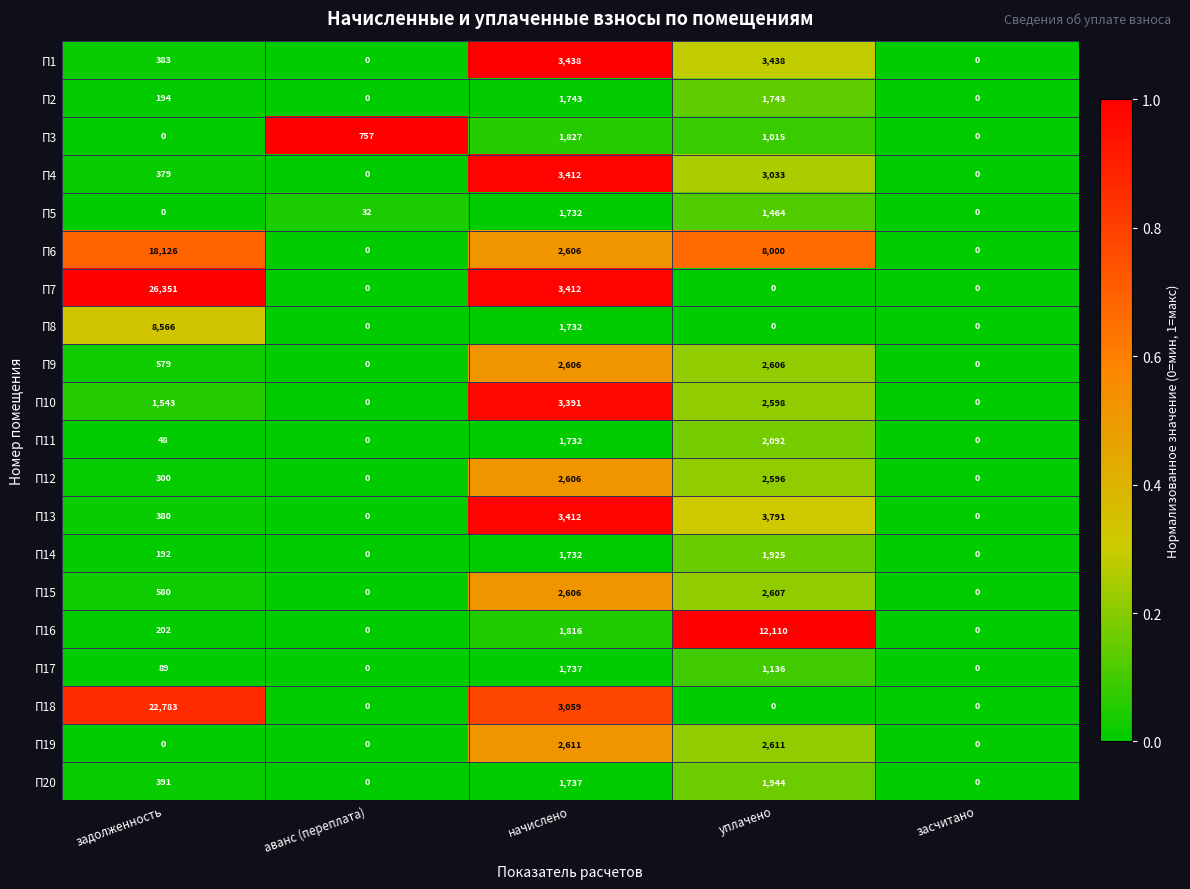

Which series has the widest spread of values?

П7